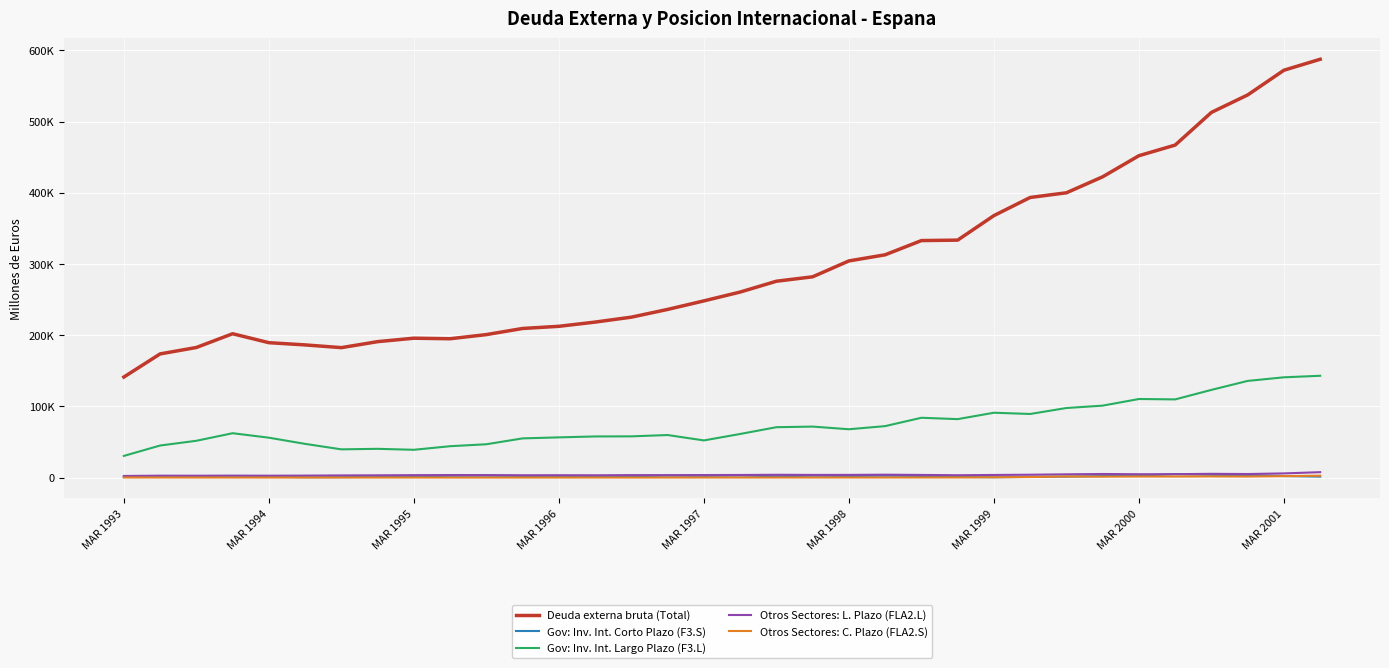

Does the chart display data point markers on the line(s)?

No